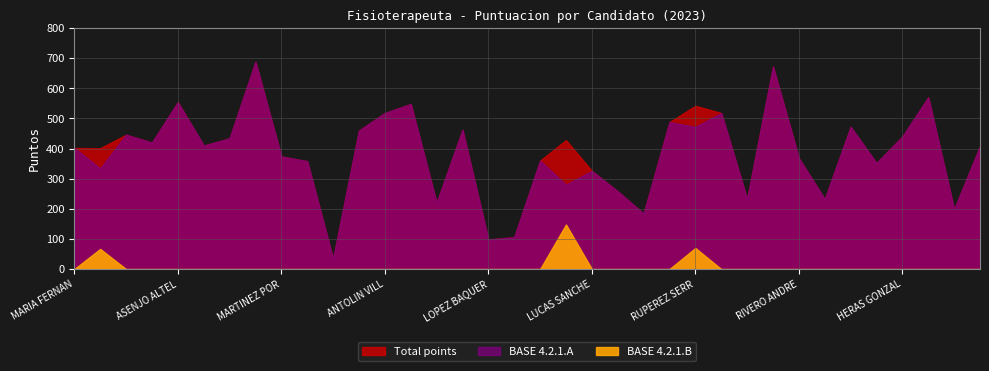

Reading left to right, transcribe all the data shown in this chart.

Total points: 402	401	446	420	554	410	434	688	374	358	34	460	518	548	220	462	98	106	360	428	326	258	184	488	542	518	232	672	368	232	472	352	440	570	198	408
BASE 4.2.1.A: 402	334	446	420	554	410	434	688	374	358	34	460	518	548	220	462	98	106	360	280	326	258	184	488	472	518	232	672	368	232	472	352	440	570	198	408
BASE 4.2.1.B: 0	67	0	0	0	0	0	0	0	0	0	0	0	0	0	0	0	0	0	148	0	0	0	0	70	0	0	0	0	0	0	0	0	0	0	0